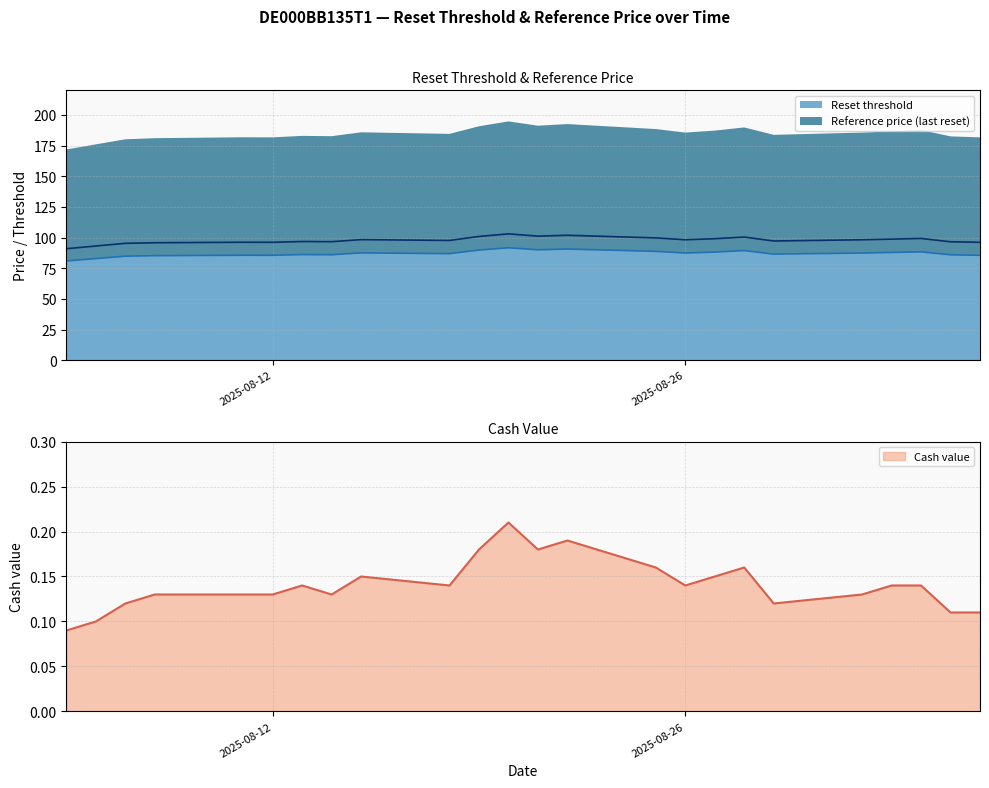

True or false: Reset threshold has more than 0 points higher than both neighbors.

True